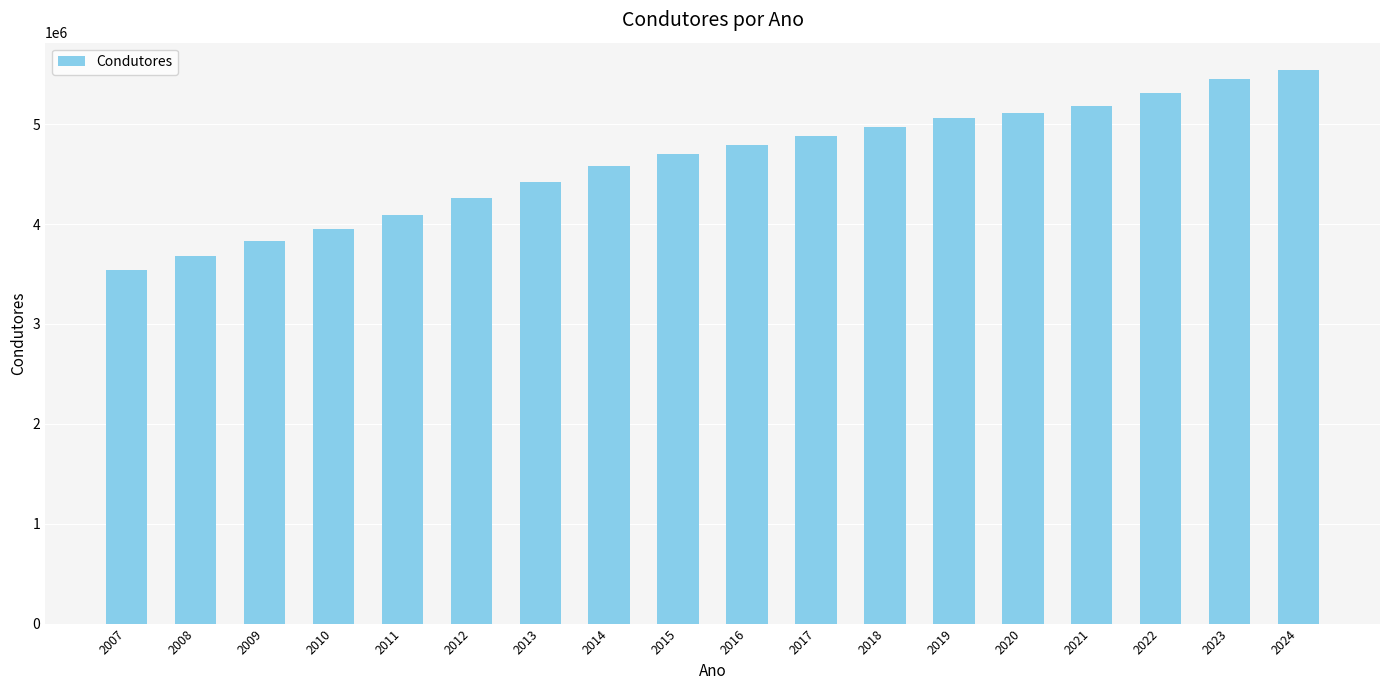

Which label corresponds to the largest value in the chart?

2024